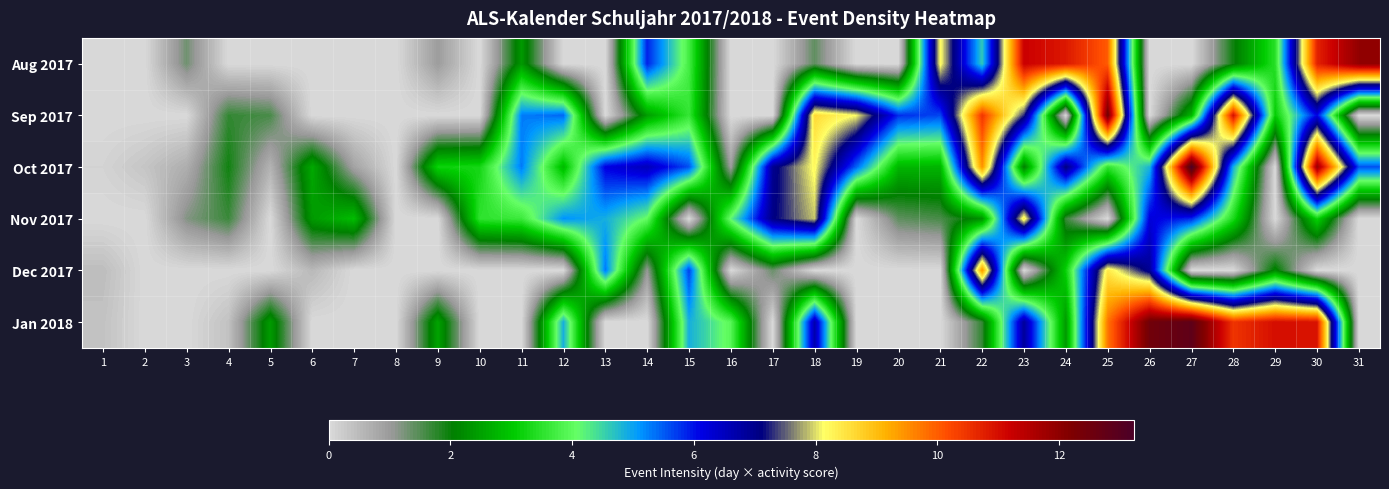

At which category does the chart reach its minimum across all series?

1